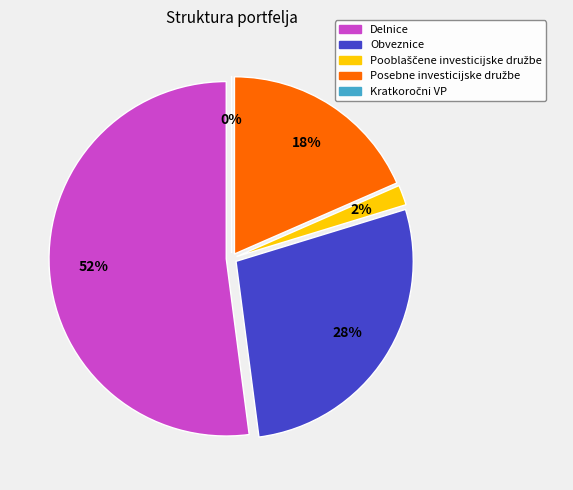

To the nearest percent, what is the combined percentage of Pooblaščene investicijske družbe and Posebne investicijske družbe?

20%